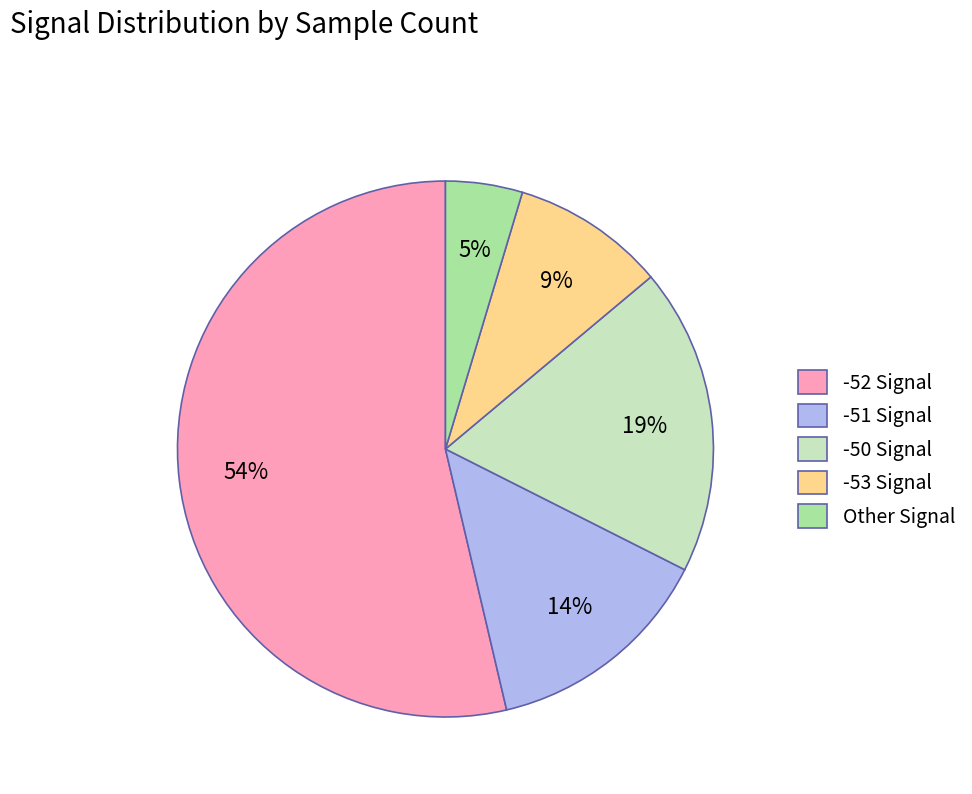

What is the largest slice in the pie chart?

-52 Signal